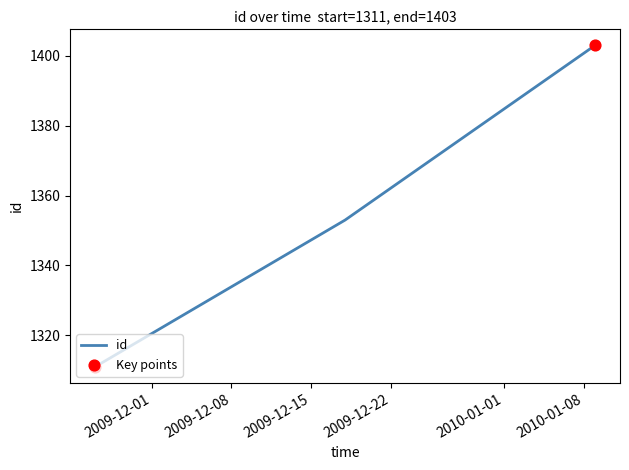

What is the difference between the maximum and second lowest values?

50